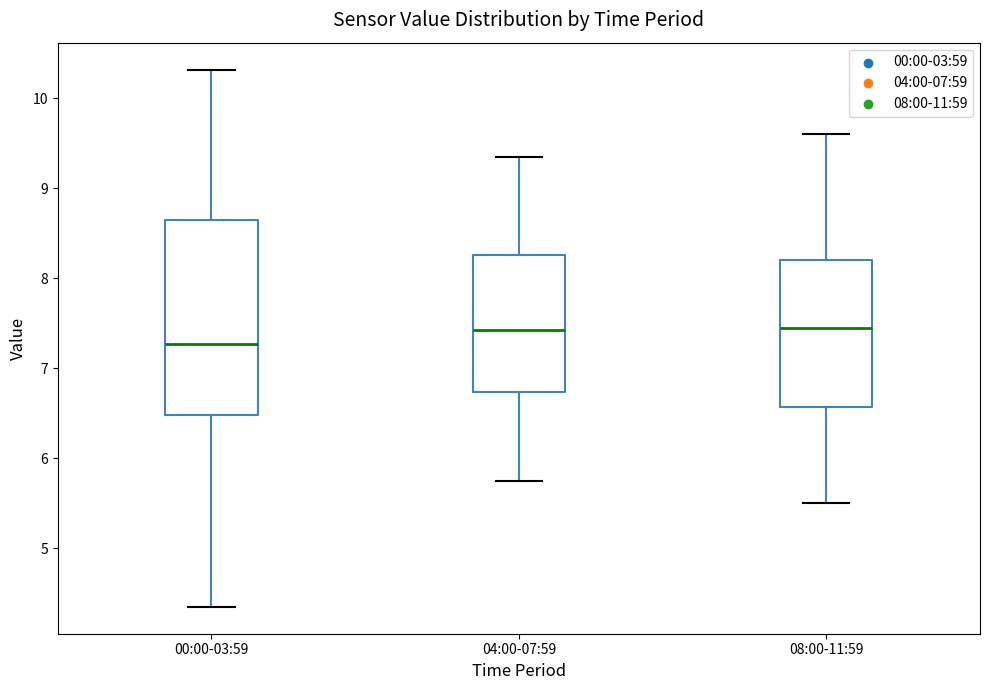

Reading left to right, transcribe this box plot: for each box, give where its median line is, the range the box spans, and where its two whiskers end, as read against the y-axis. The values are not printed on the chart, so give them approximately, as read against the axis.

00:00-03:59: median 7.3, box 6.5 to 8.6, whiskers 4.4 to 10.3
04:00-07:59: median 7.4, box 6.7 to 8.3, whiskers 5.8 to 9.4
08:00-11:59: median 7.5, box 6.6 to 8.2, whiskers 5.5 to 9.6